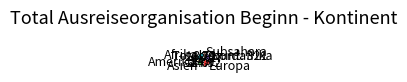

Count the number of slices in the pie.

6